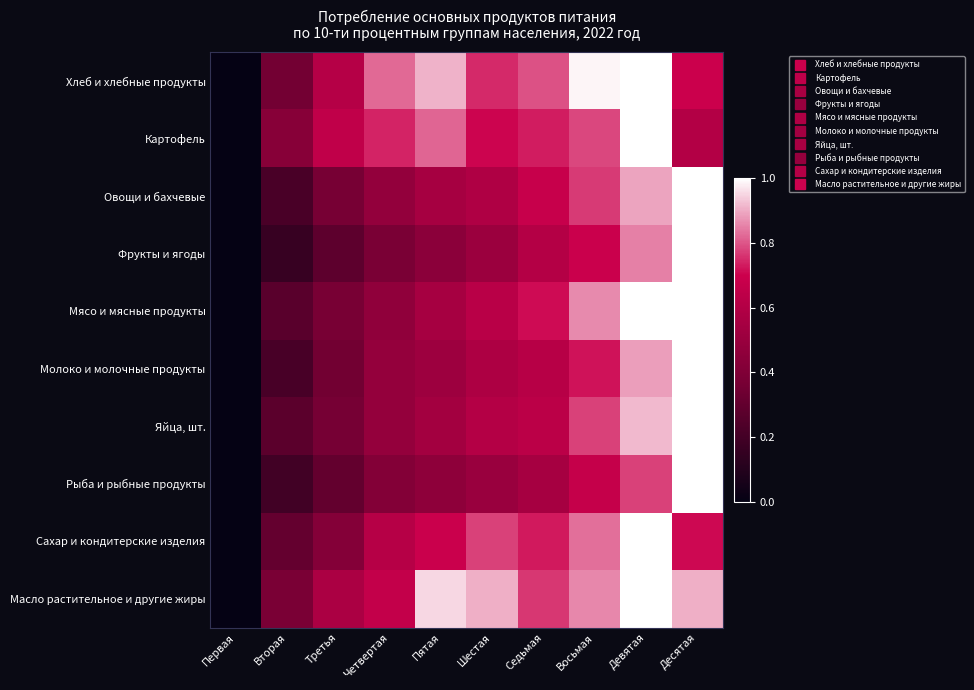

Reading left to right, list all the values displayed in this chart.

Хлеб и хлебные продукты: Первая=0.0	Вторая=0.4	Третья=0.6	Четвертая=0.8	Пятая=0.9	Шестая=0.7	Седьмая=0.8	Восьмая=1.0	Девятая=1.0	Десятая=0.7
Картофель: Первая=0.0	Вторая=0.4	Третья=0.7	Четвертая=0.7	Пятая=0.8	Шестая=0.7	Седьмая=0.7	Восьмая=0.8	Девятая=1.0	Десятая=0.6
Овощи и бахчевые: Первая=0.0	Вторая=0.2	Третья=0.4	Четвертая=0.5	Пятая=0.6	Шестая=0.6	Седьмая=0.7	Восьмая=0.8	Девятая=0.9	Десятая=1.0
Фрукты и ягоды: Первая=0.0	Вторая=0.2	Третья=0.3	Четвертая=0.4	Пятая=0.4	Шестая=0.5	Седьмая=0.6	Восьмая=0.7	Девятая=0.9	Десятая=1.0
Мясо и мясные продукты: Первая=0.0	Вторая=0.3	Третья=0.4	Четвертая=0.5	Пятая=0.6	Шестая=0.6	Седьмая=0.7	Восьмая=0.9	Девятая=1.0	Десятая=1.0
Молоко и молочные продукты: Первая=0.0	Вторая=0.2	Третья=0.3	Четвертая=0.5	Пятая=0.5	Шестая=0.6	Седьмая=0.6	Восьмая=0.7	Девятая=0.9	Десятая=1.0
Яйца, шт.: Первая=0.0	Вторая=0.3	Третья=0.4	Четвертая=0.5	Пятая=0.5	Шестая=0.6	Седьмая=0.6	Восьмая=0.8	Девятая=0.9	Десятая=1.0
Рыба и рыбные продукты: Первая=0.0	Вторая=0.2	Третья=0.3	Четвертая=0.4	Пятая=0.5	Шестая=0.5	Седьмая=0.6	Восьмая=0.7	Девятая=0.8	Десятая=1.0
Сахар и кондитерские изделия: Первая=0.0	Вторая=0.3	Третья=0.4	Четвертая=0.6	Пятая=0.7	Шестая=0.8	Седьмая=0.7	Восьмая=0.8	Девятая=1.0	Десятая=0.7
Масло растительное и другие жиры: Первая=0.0	Вторая=0.4	Третья=0.6	Четвертая=0.7	Пятая=1.0	Шестая=0.9	Седьмая=0.8	Восьмая=0.9	Девятая=1.0	Десятая=0.9